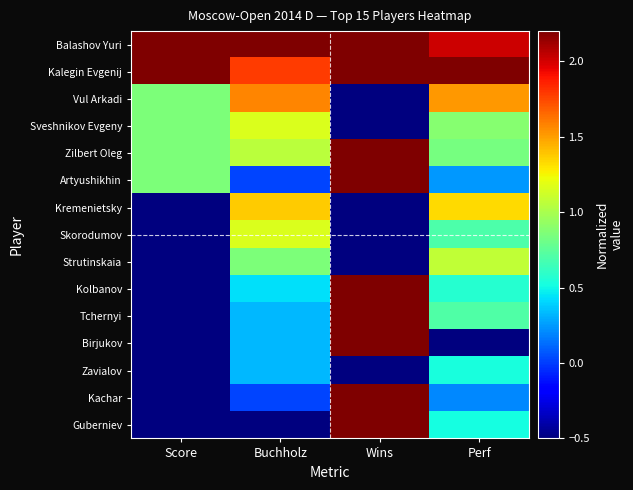

What is the difference between the highest and lowest values at Perf?

2.7